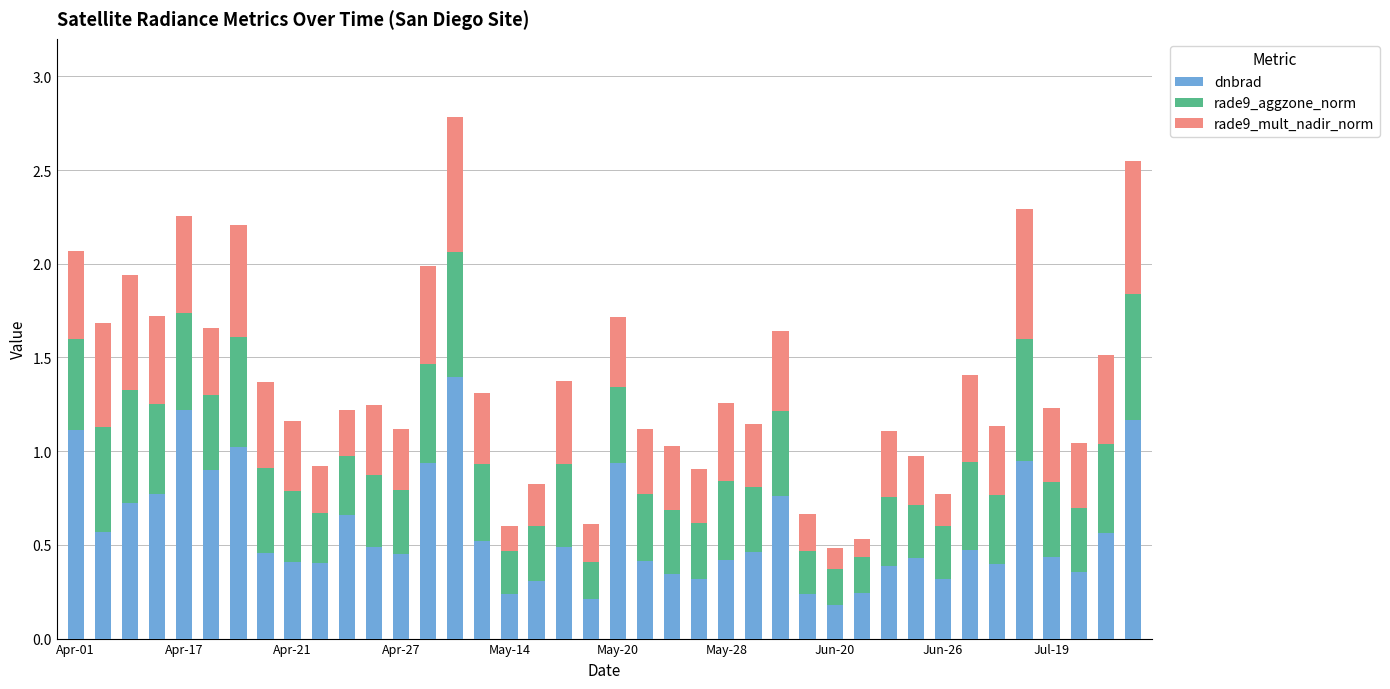

What is the sum of all dnbrad values?

23.1